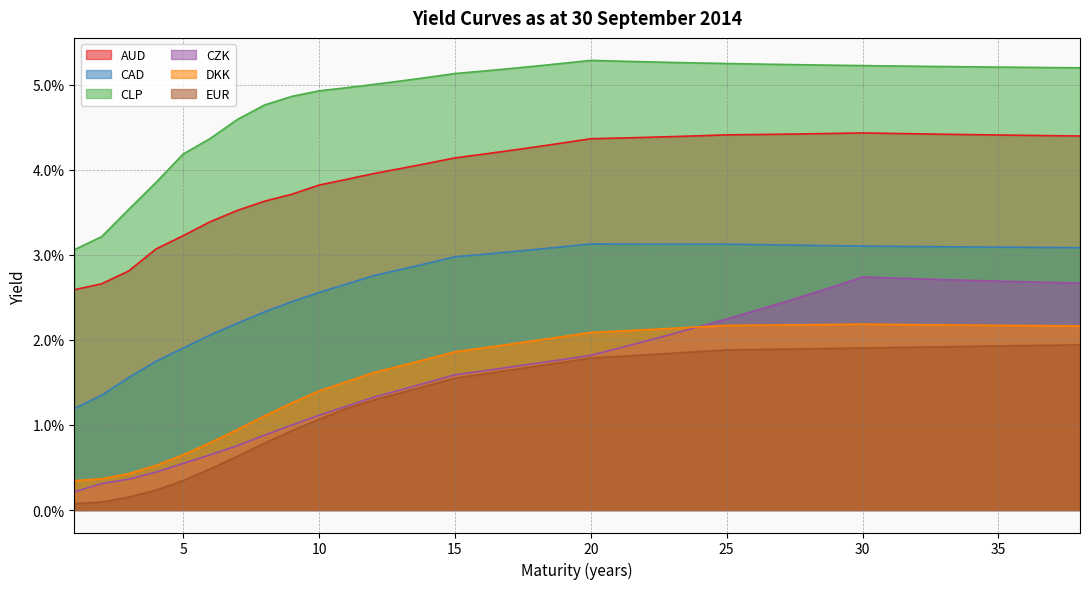

True or false: EUR and CZK intersect in this chart.

False